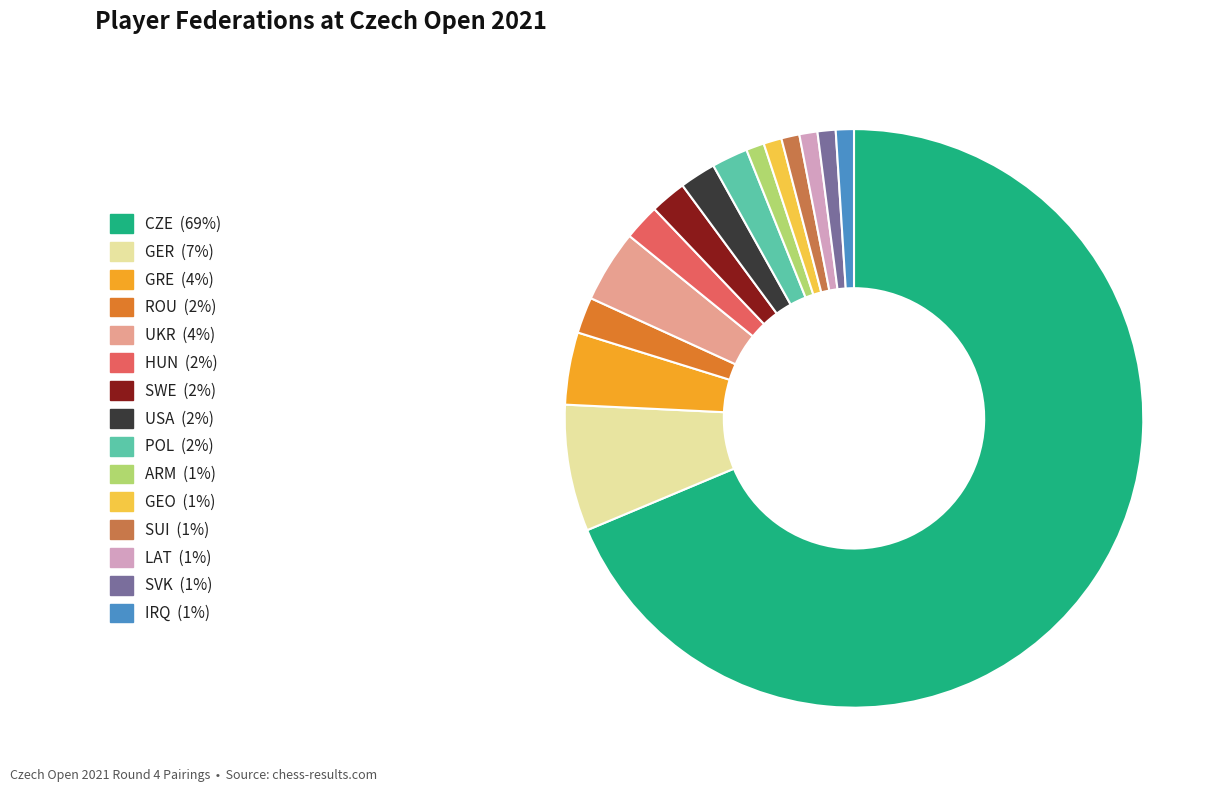

The GER slice represents 1% of the pie. True or false?

False